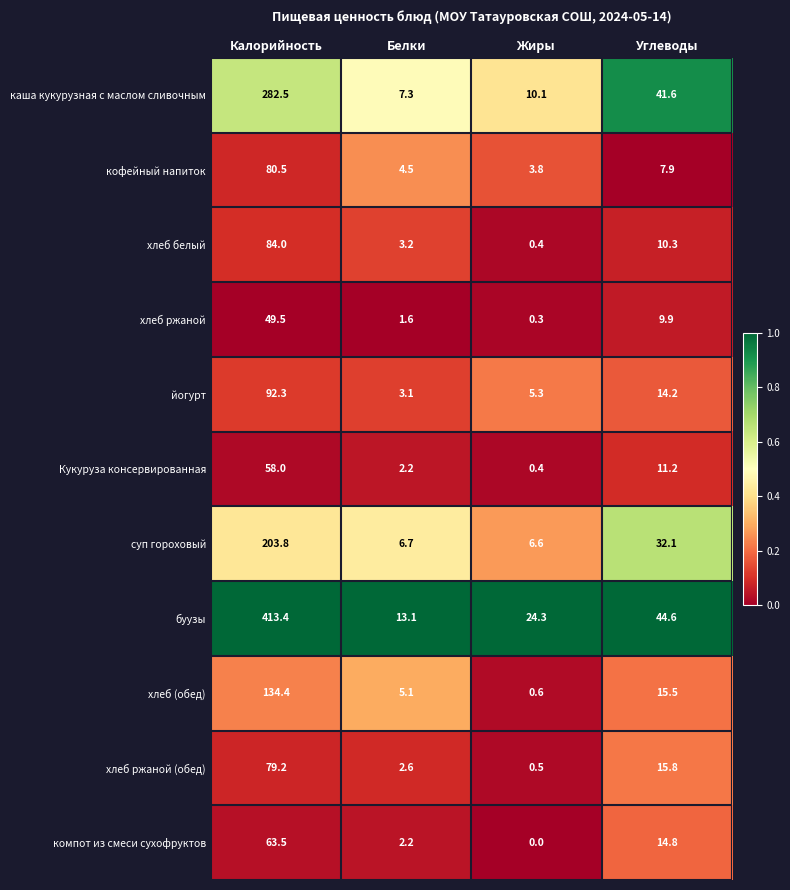

What is the maximum value shown in the chart?

413.4